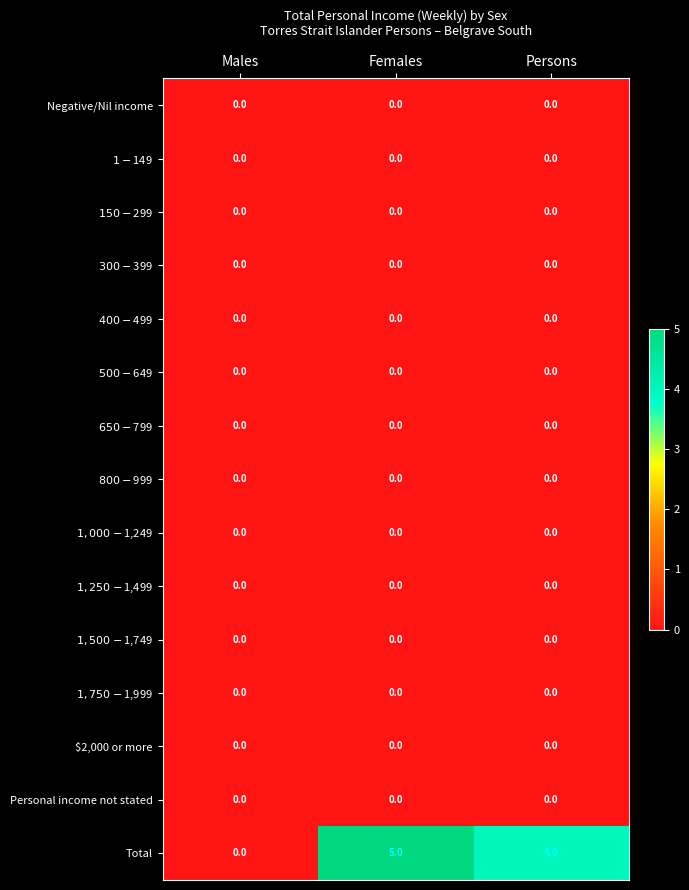

At which category is the sum across all series the highest?

Females